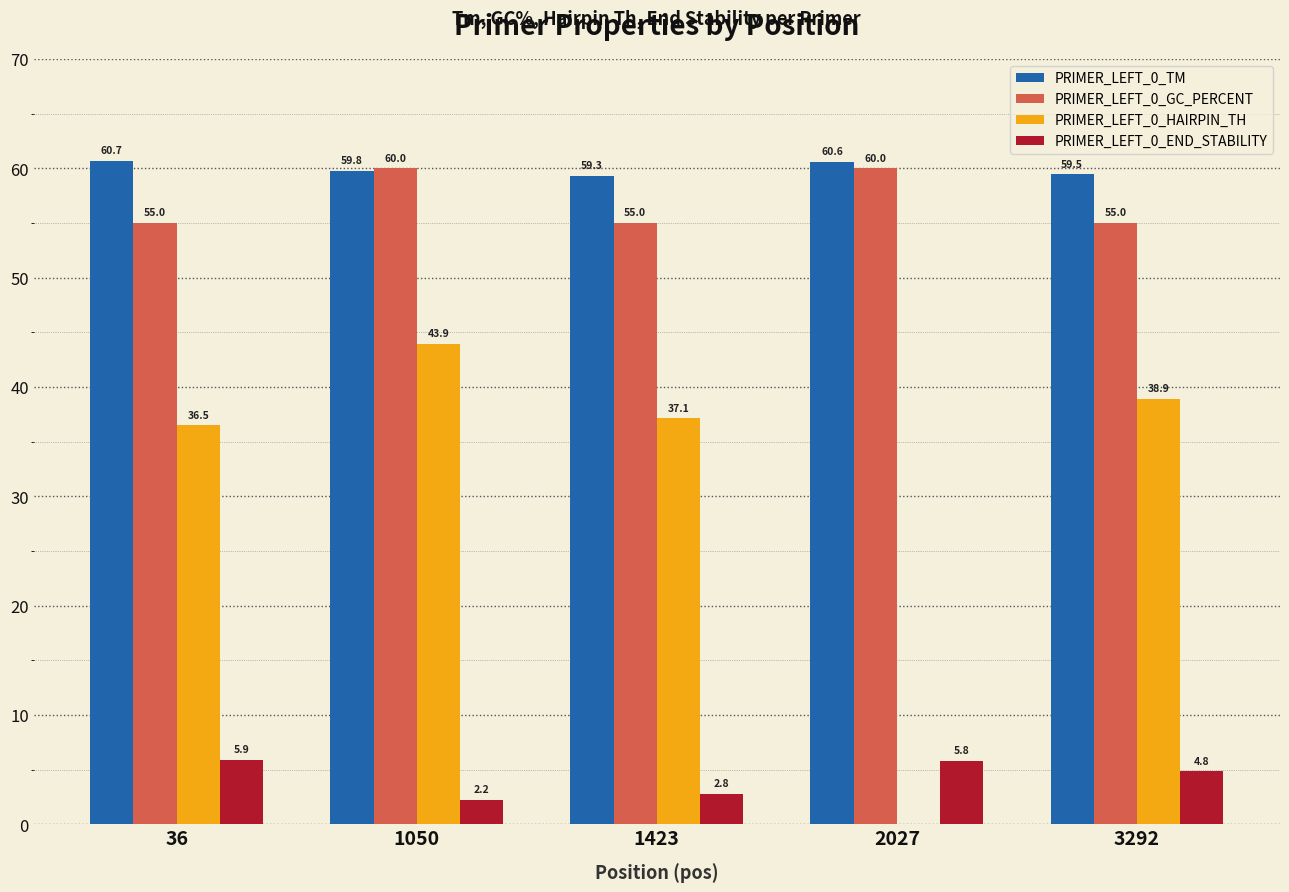

The value of PRIMER_LEFT_0_HAIRPIN_TH at 3292 is 38.9. True or false?

True